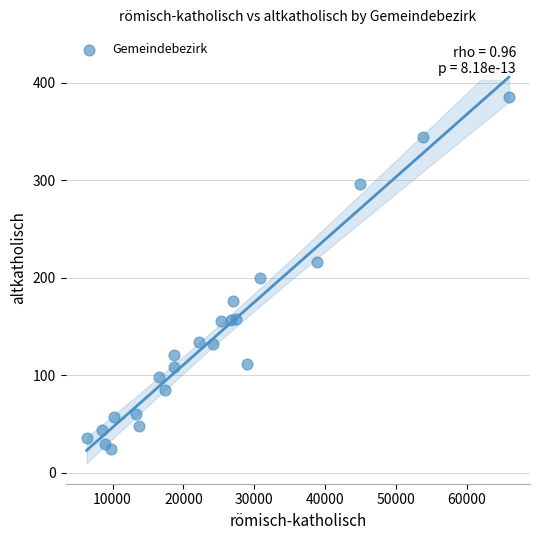

What is the range of X values (max minus min)?

59580